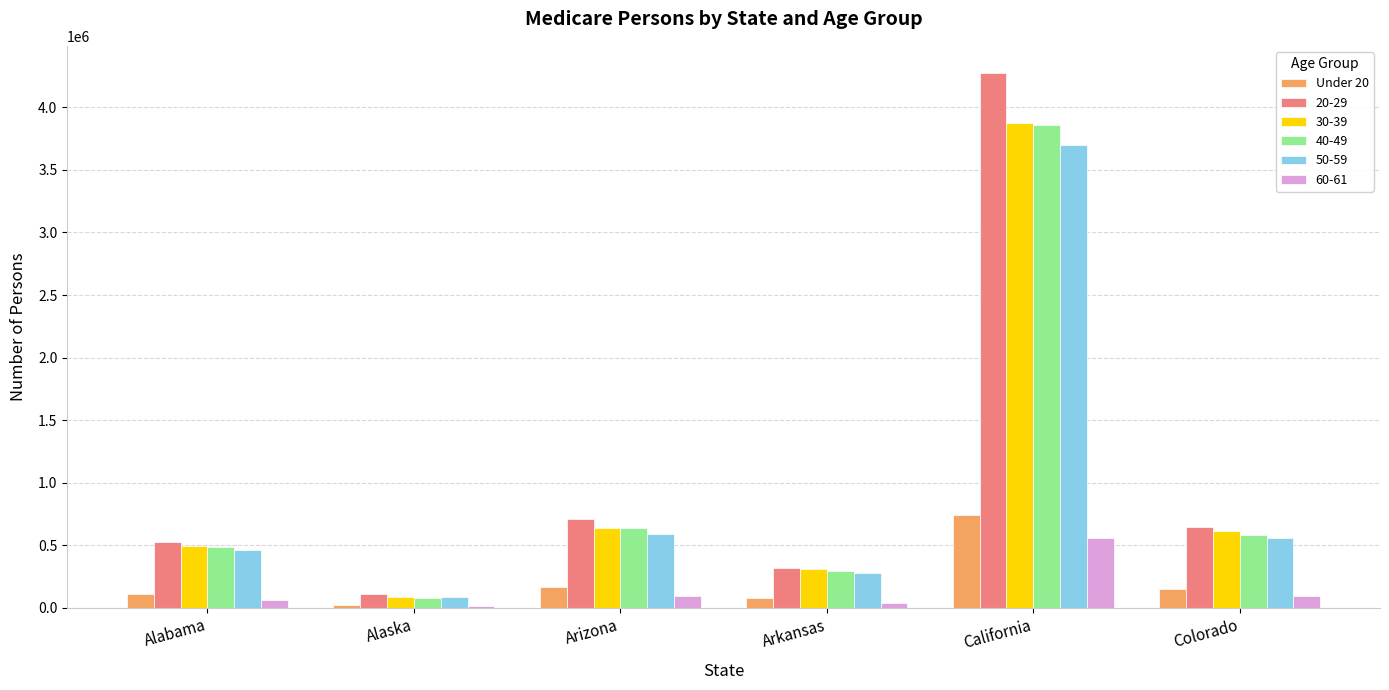

Which category has the highest value across all series?

California